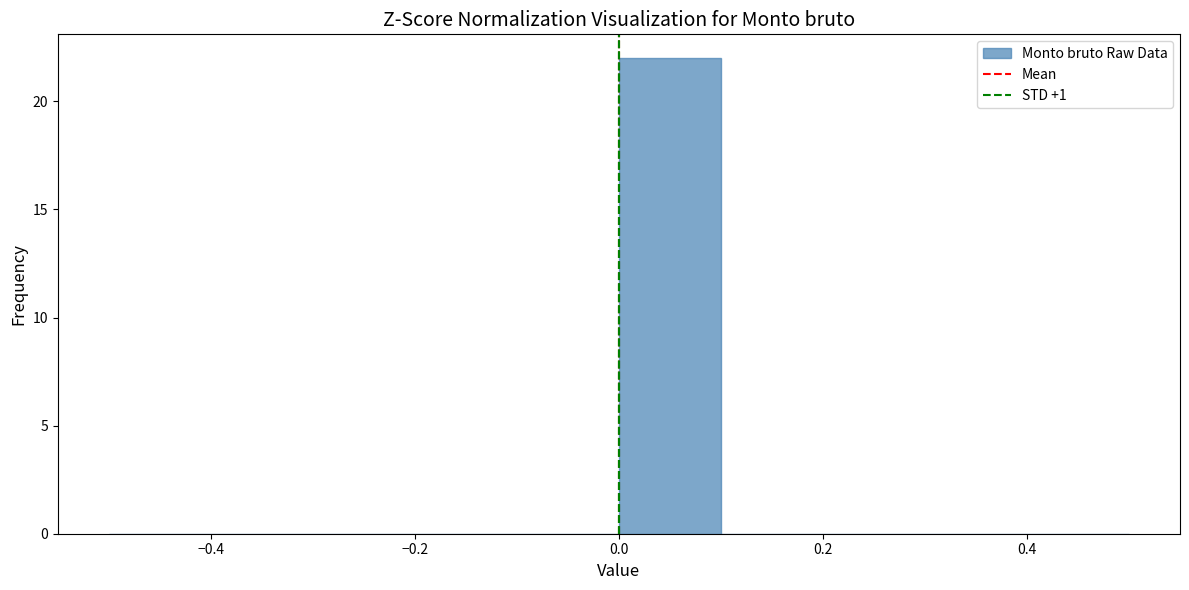

How tall is the bar that spans 0.0 to 0.1 on the x-axis? The values are not printed on the chart, so give them approximately, as read against the axis.

22